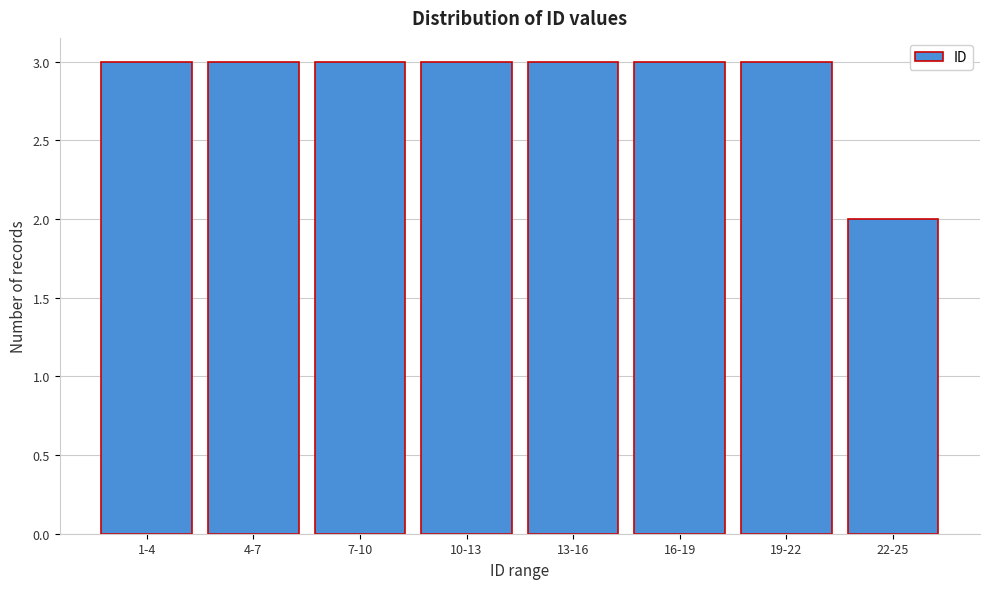

Reading right to left, transcribe all the data shown in this chart.

22-25=2	19-22=3	16-19=3	13-16=3	10-13=3	7-10=3	4-7=3	1-4=3